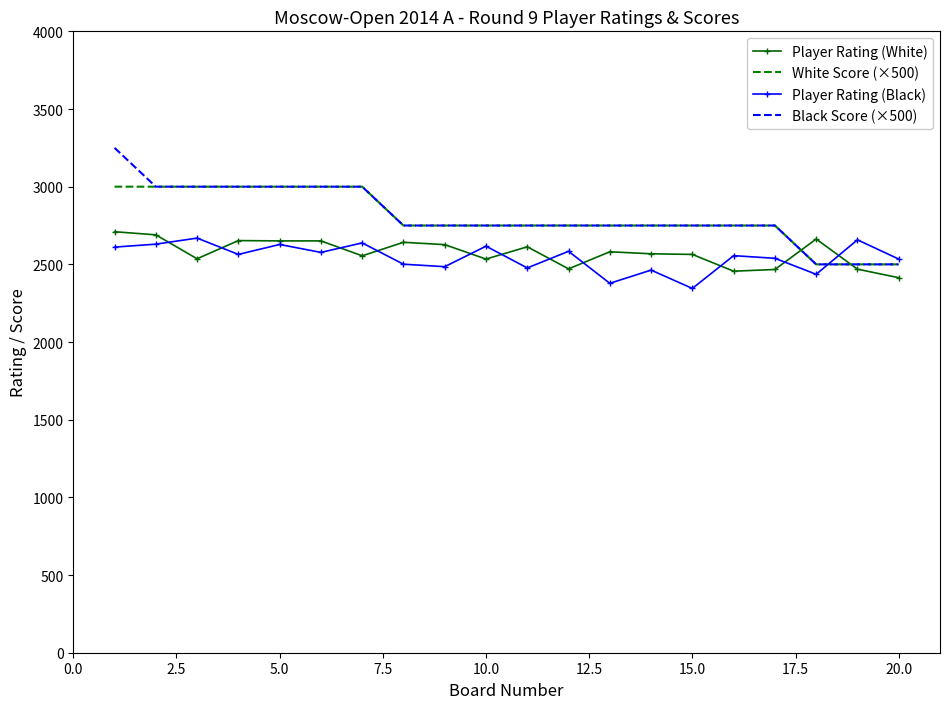

What is the maximum value shown in the chart?

3250